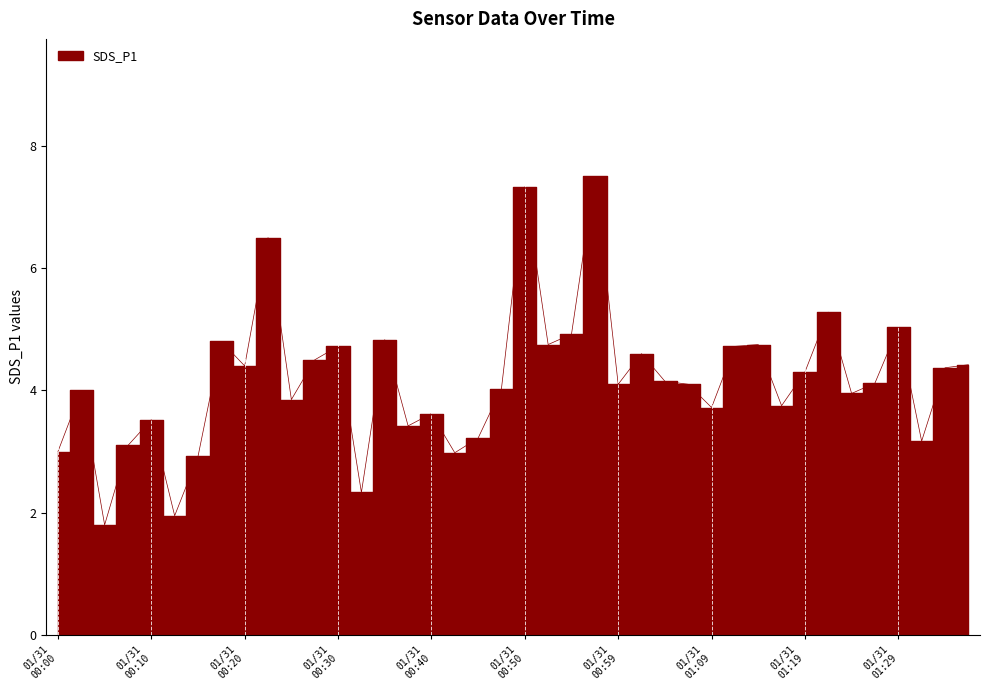

What value does the data have at 2021/01/31 00:22?

6.5